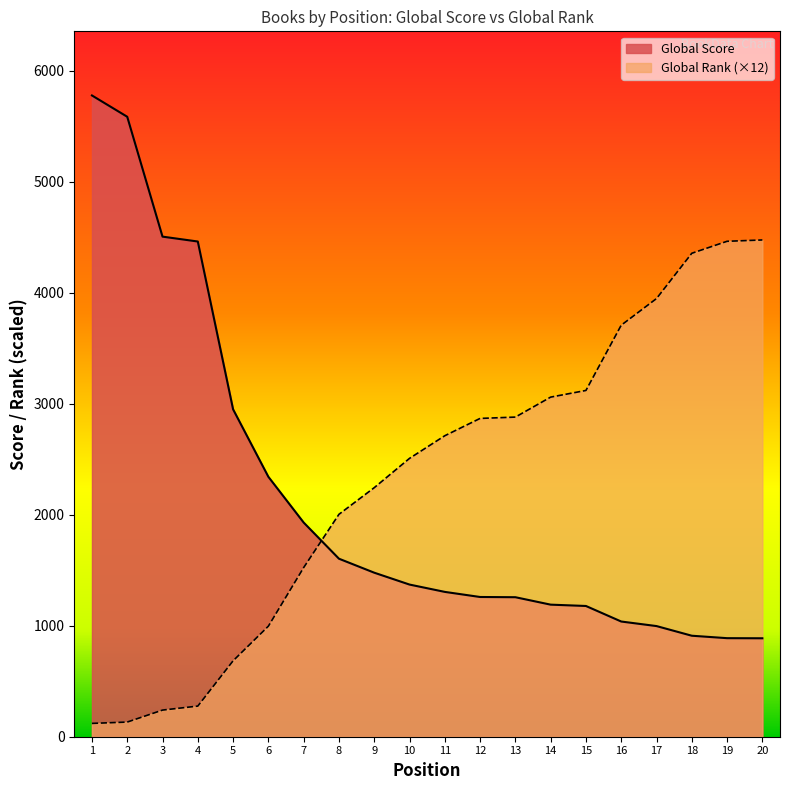

True or false: Global Score and Global Rank intersect in this chart.

True